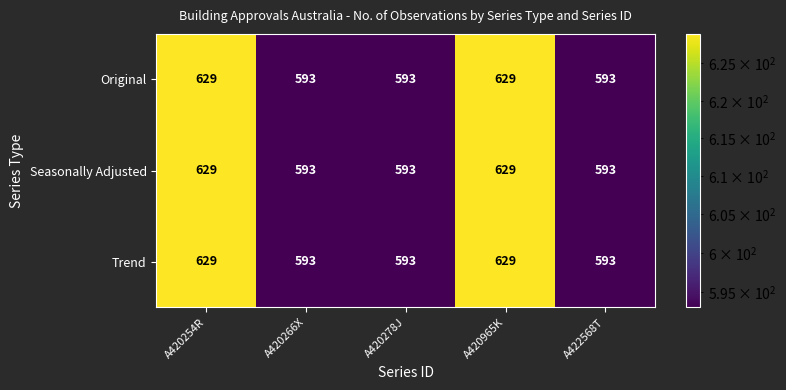

The value of Trend at A420266X is 593. True or false?

True